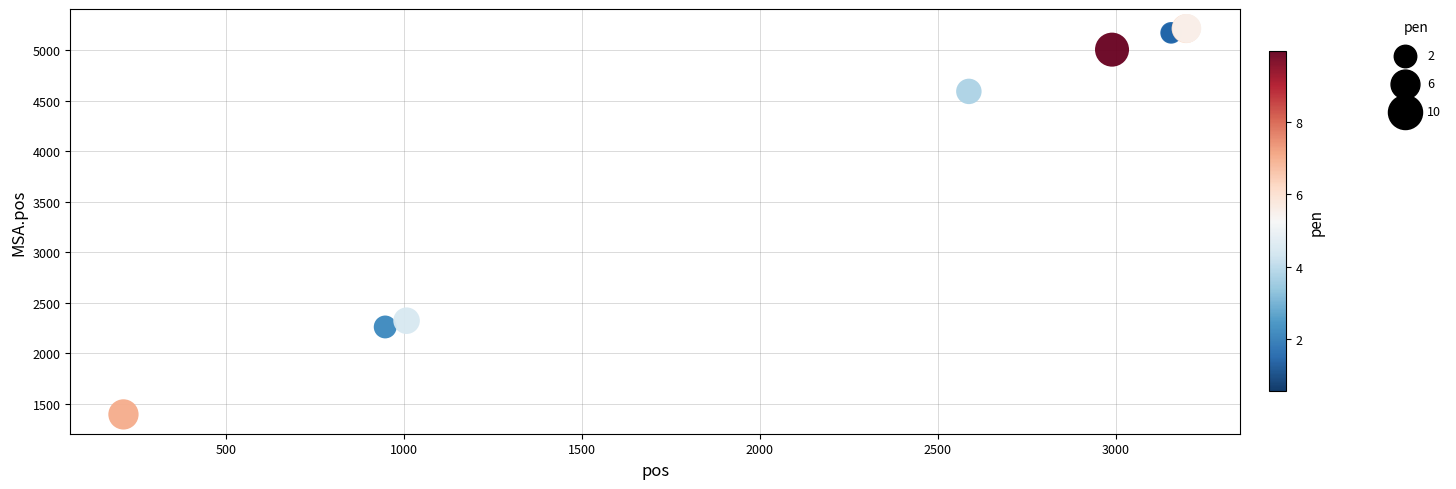

What Y value in the scatter plot is closest to 3306?

2324